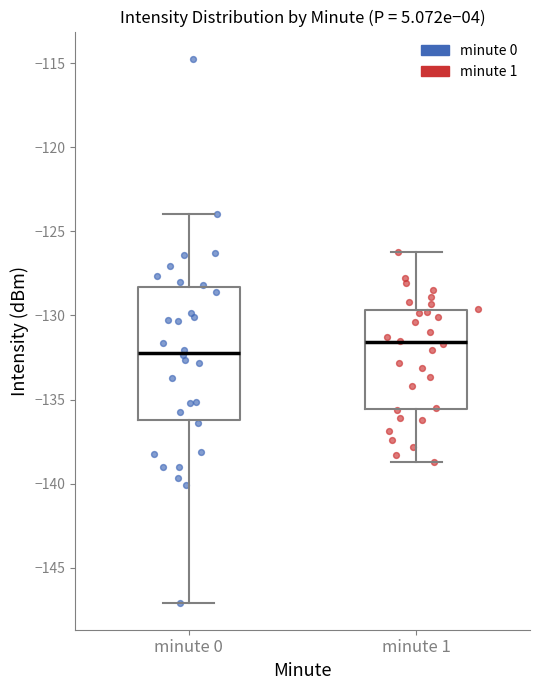

Reading left to right, transcribe this box plot: for each box, give where its median line is, the range the box spans, and where its two whiskers end, as read against the y-axis. The values are not printed on the chart, so give them approximately, as read against the axis.

minute 0: median -132.0, box -136.0 to -128.5, whiskers -147.0 to -124.0
minute 1: median -131.5, box -135.5 to -129.5, whiskers -138.5 to -126.0